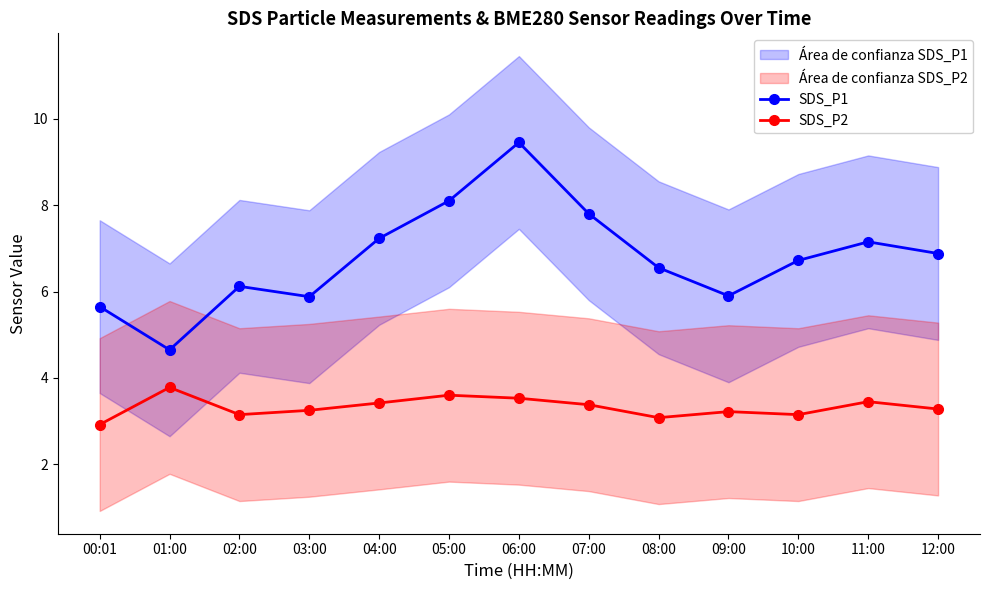

What is the label of the 8th point from the right?

05:00